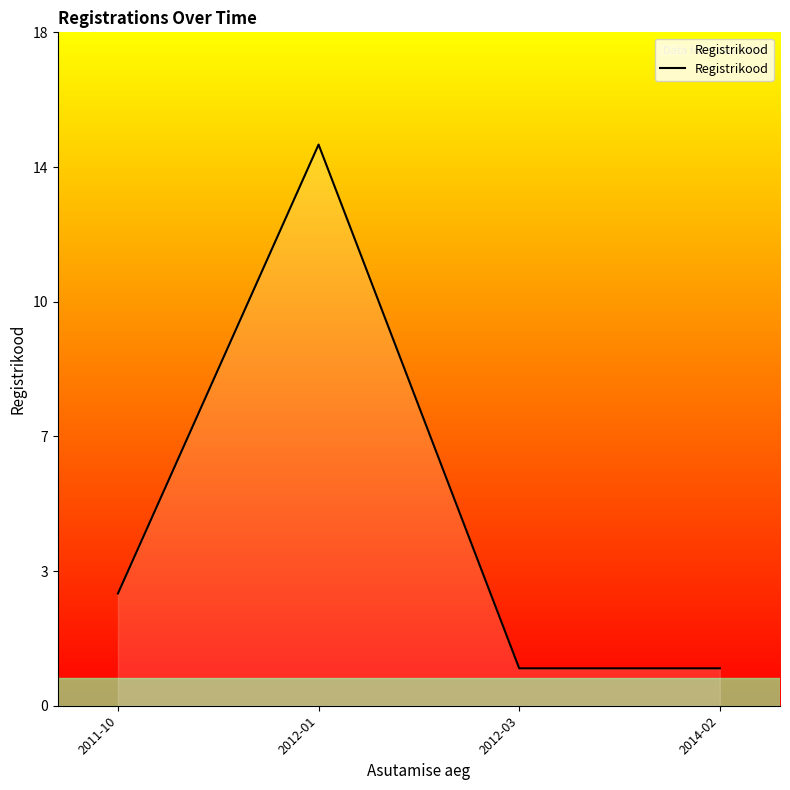

Does the chart display data point markers on the line(s)?

No